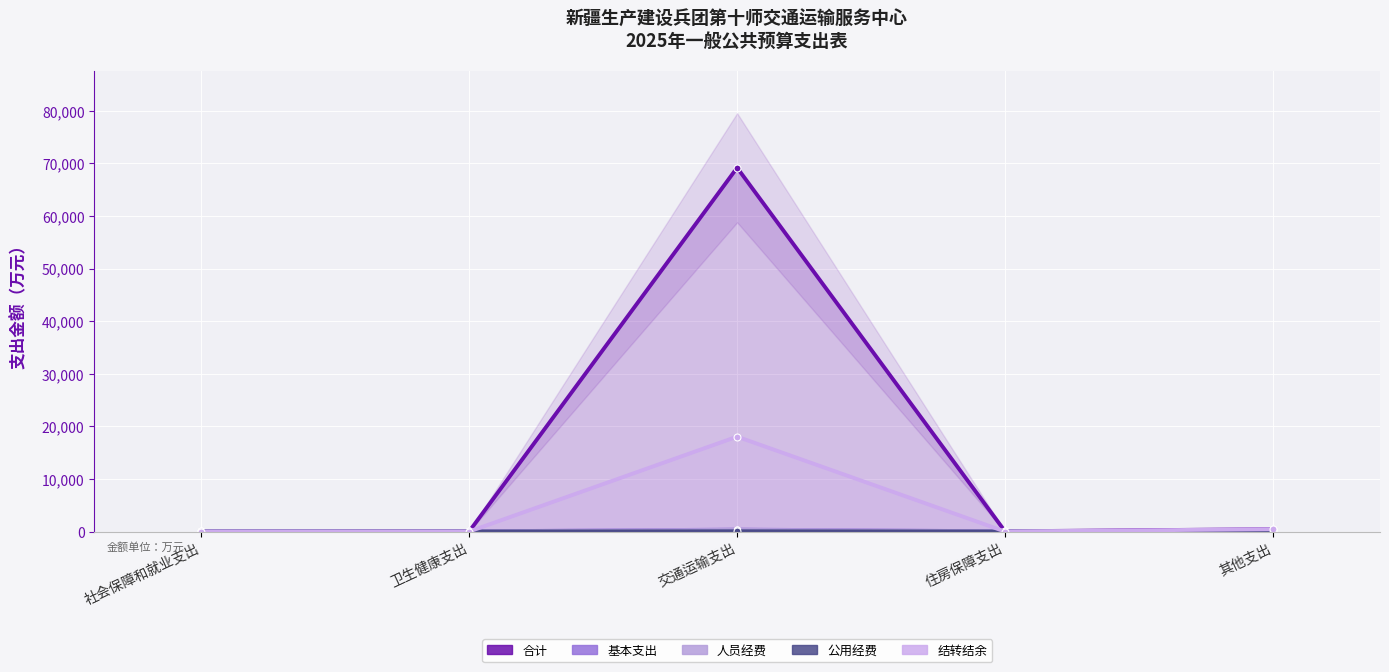

What is the difference between the 基本支出 values at 卫生健康支出 and 社会保障和就业支出?

18.9